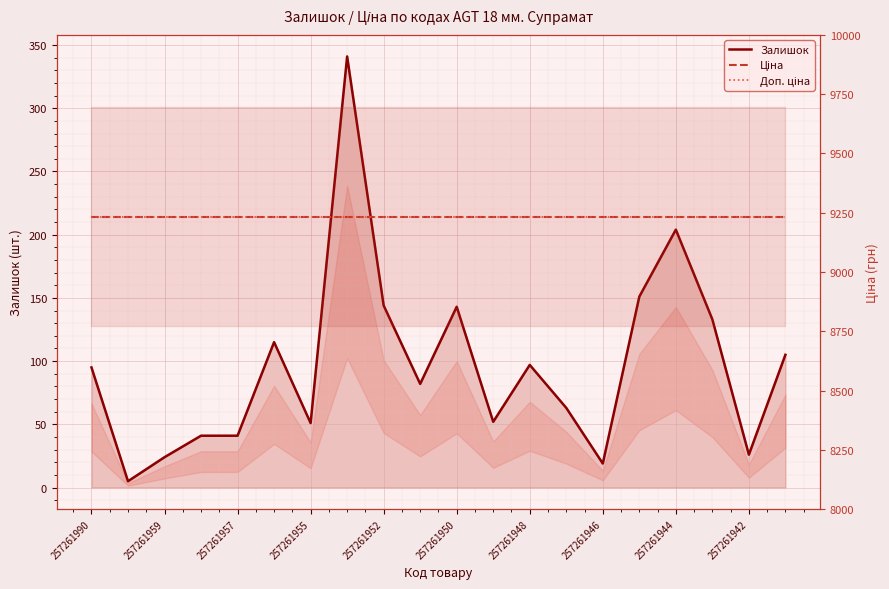

Reading left to right, list all the values displayed in this chart.

Залишок: 95.0	5.0	24.0	41.0	41.0	115.0	51.0	341.0	144.0	82.0	143.0	52.0	97.0	63.0	19.0	151.0	204.0	133.0	26.0	105.0
Ціна: 9233.4	9233.4	9233.4	9233.4	9233.4	9233.4	9233.4	9233.4	9233.4	9233.4	9233.4	9233.4	9233.4	9233.4	9233.4	9233.4	9233.4	9233.4	9233.4	9233.4
Доп. ціна: 9233.4	9233.4	9233.4	9233.4	9233.4	9233.4	9233.4	9233.4	9233.4	9233.4	9233.4	9233.4	9233.4	9233.4	9233.4	9233.4	9233.4	9233.4	9233.4	9233.4